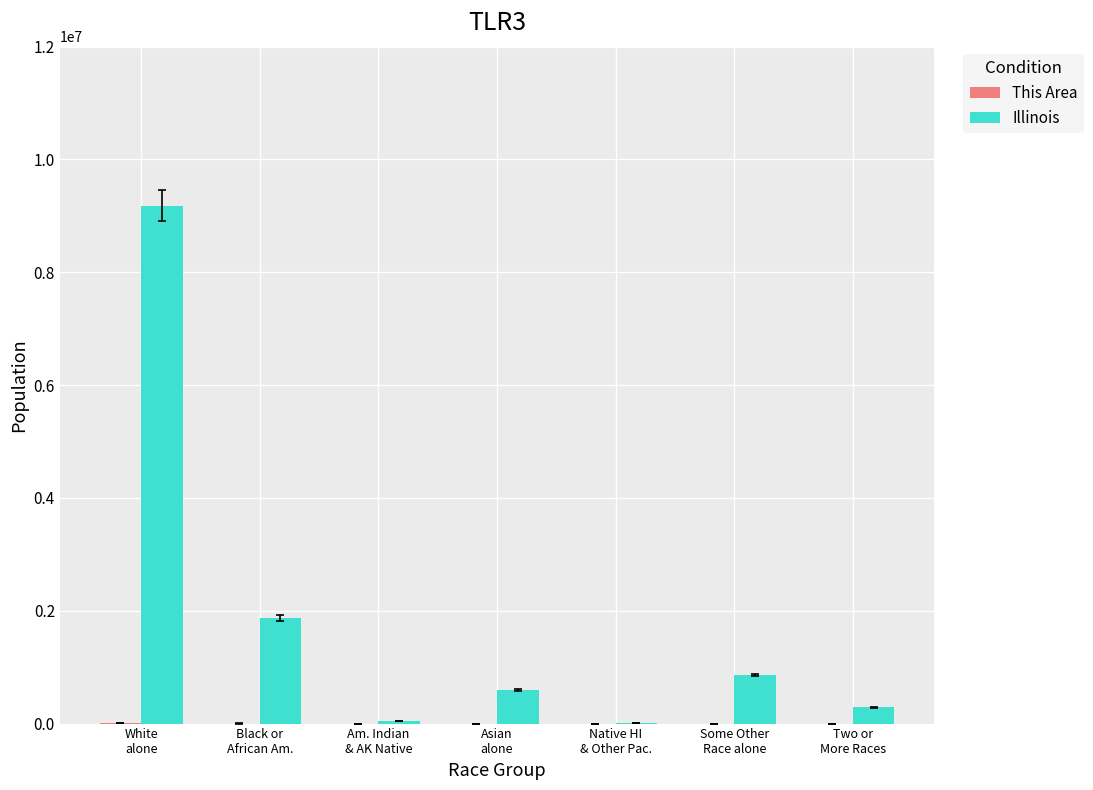

Which series has the largest total across all categories?

Illinois